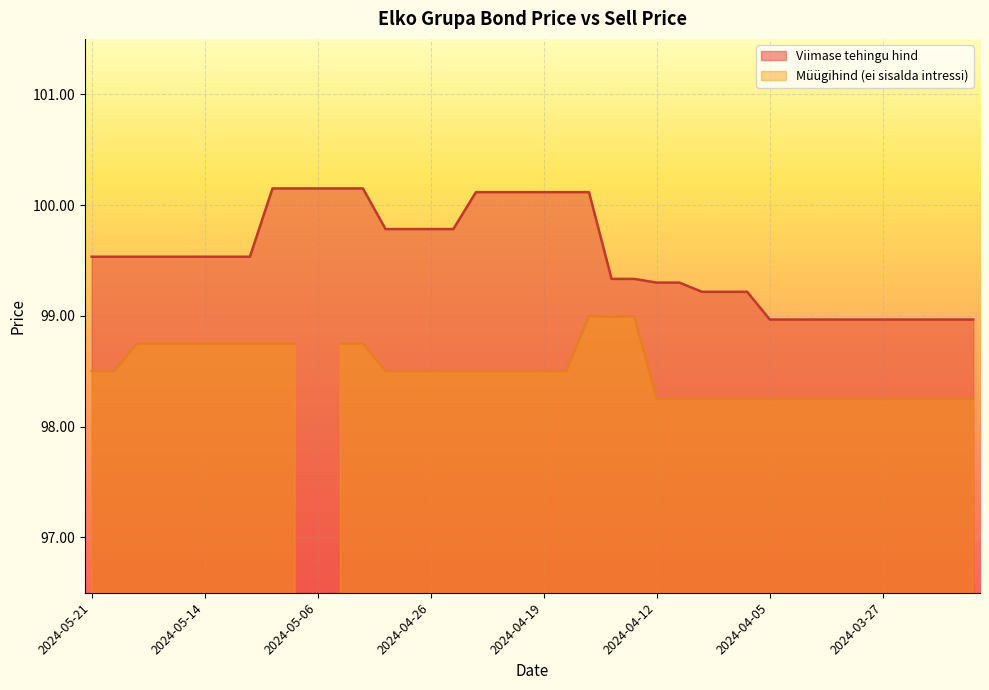

True or false: the data shows 99.8 at 2024-04-30.

True